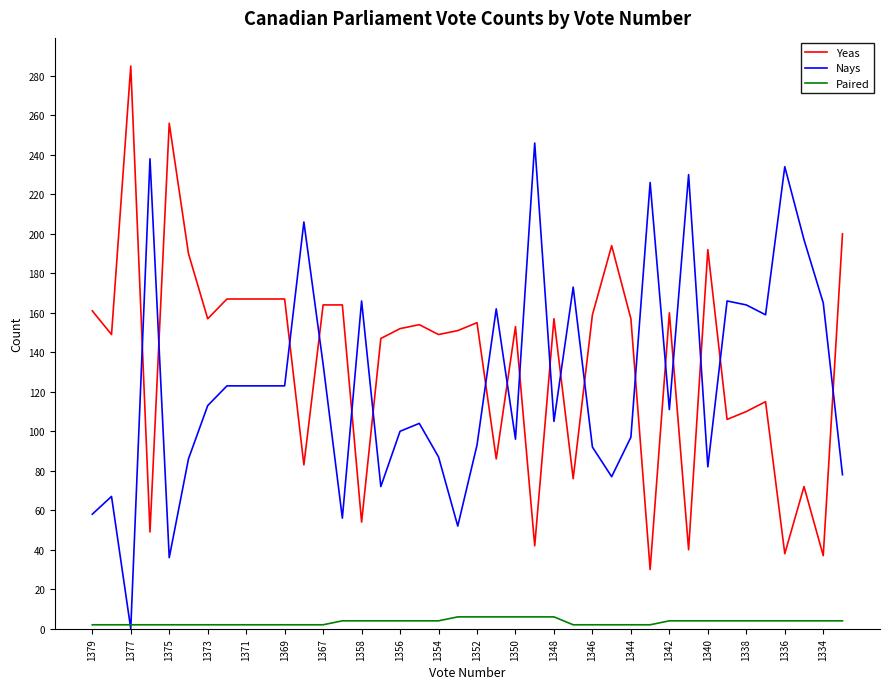

Rank the series by their maximum value, from highest to lowest.

Yeas, Nays, Paired